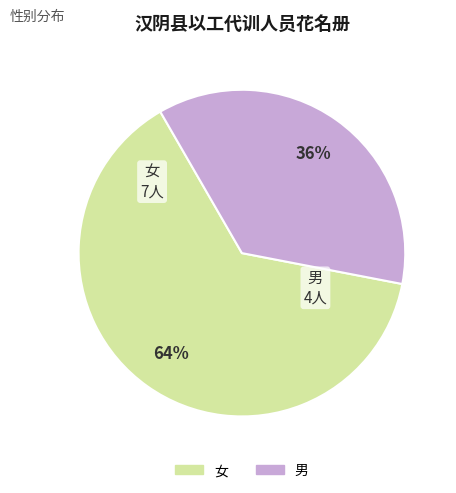

Rank the categories by value from highest to lowest.

女, 男